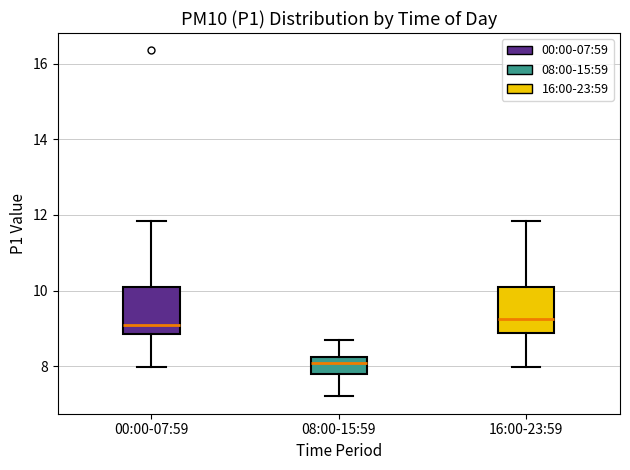

Which box has the lowest median line?

08:00-15:59